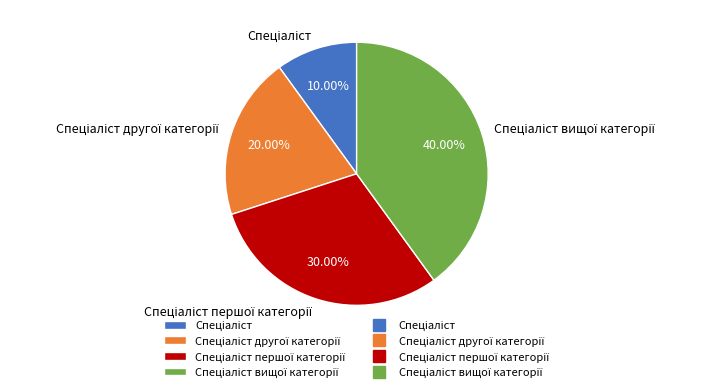

Is there any slice that represents more than half of the pie?

No